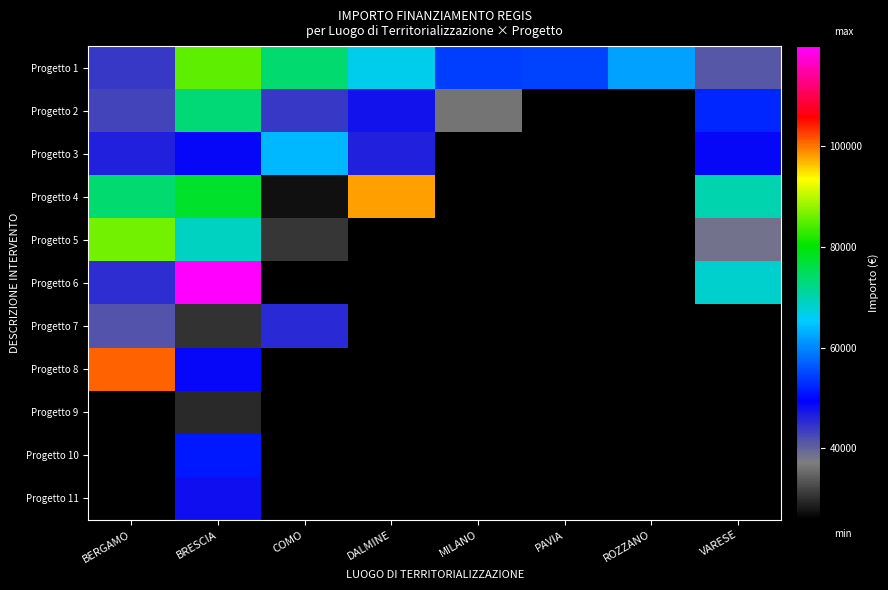

The Progetto 2 series shows 74014.5 at VARESE. True or false?

False